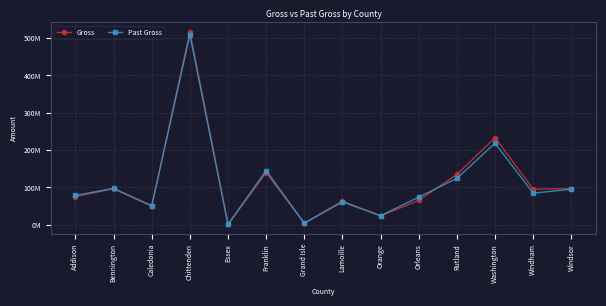

What is the greatest value displayed?

516182379.8